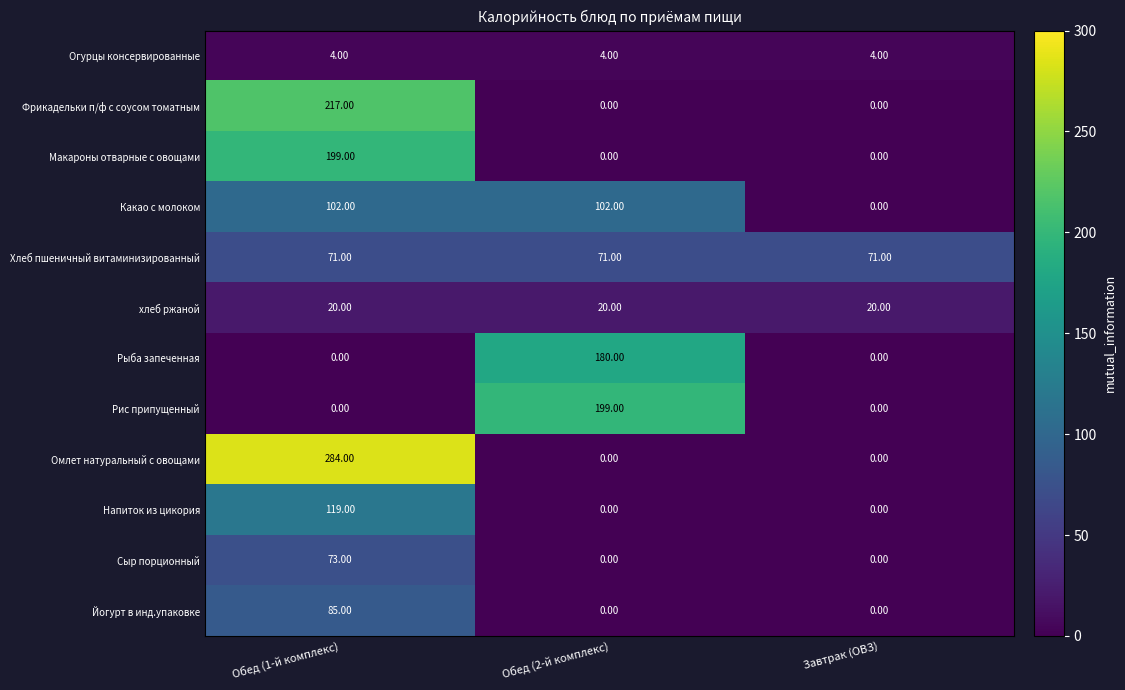

What is the difference between the highest and lowest values at Завтрак (ОВЗ)?

71